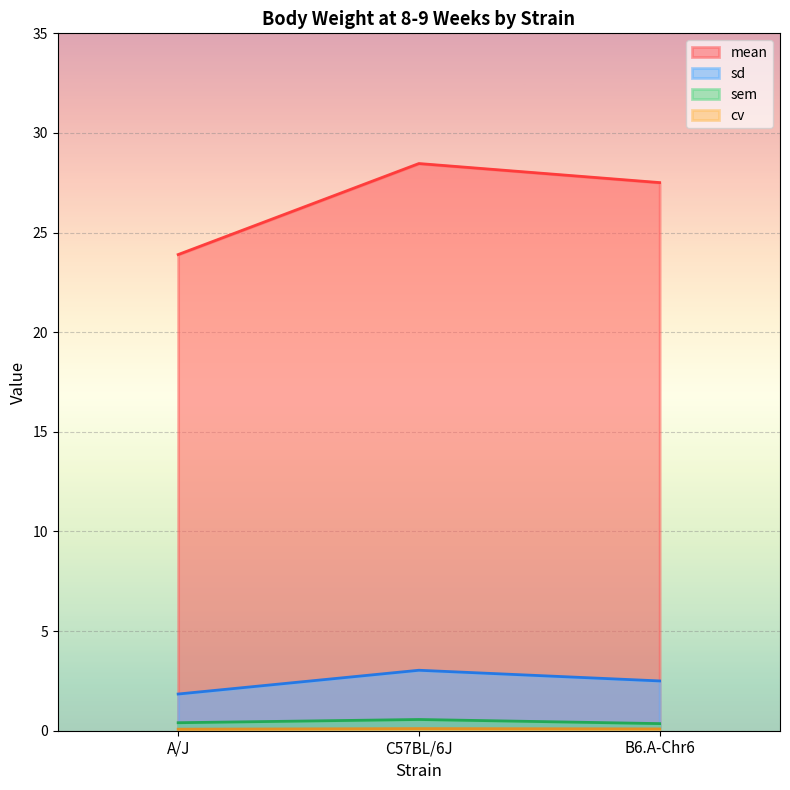

True or false: cv has a value of 0.1 at B6.A-Chr6.

False